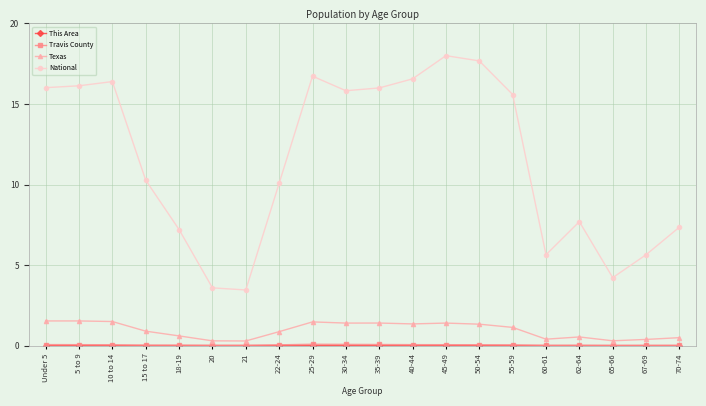

Does the chart display data point markers on the line(s)?

Yes